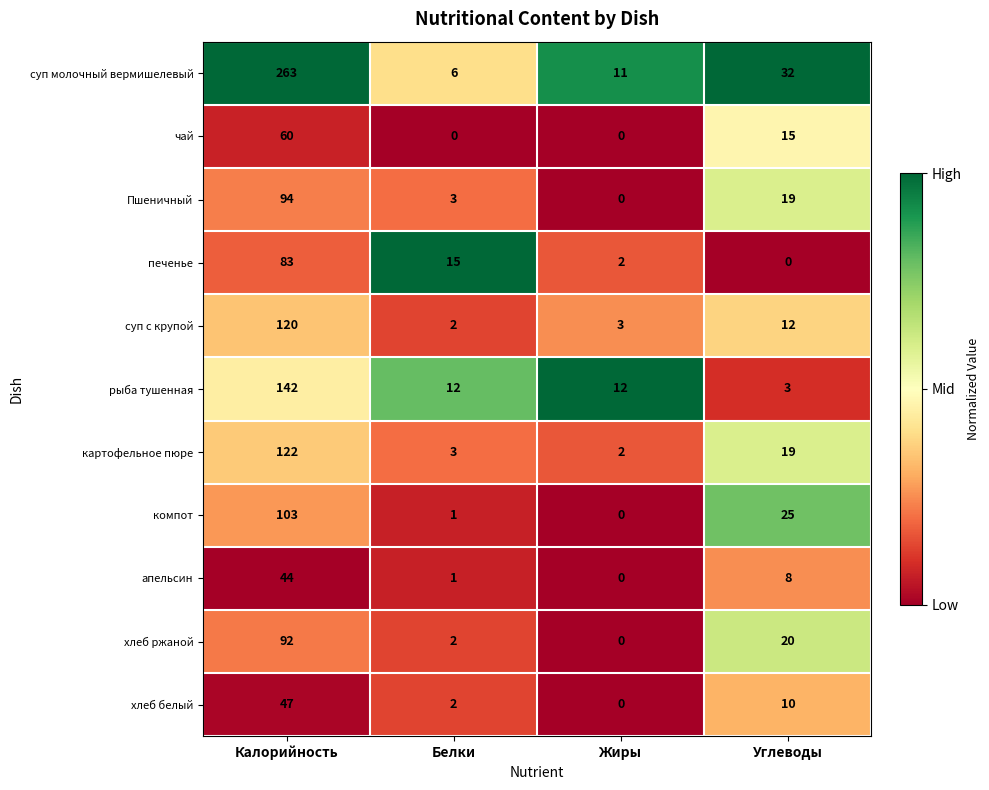

At how many categories does at least one series exceed 0?

4